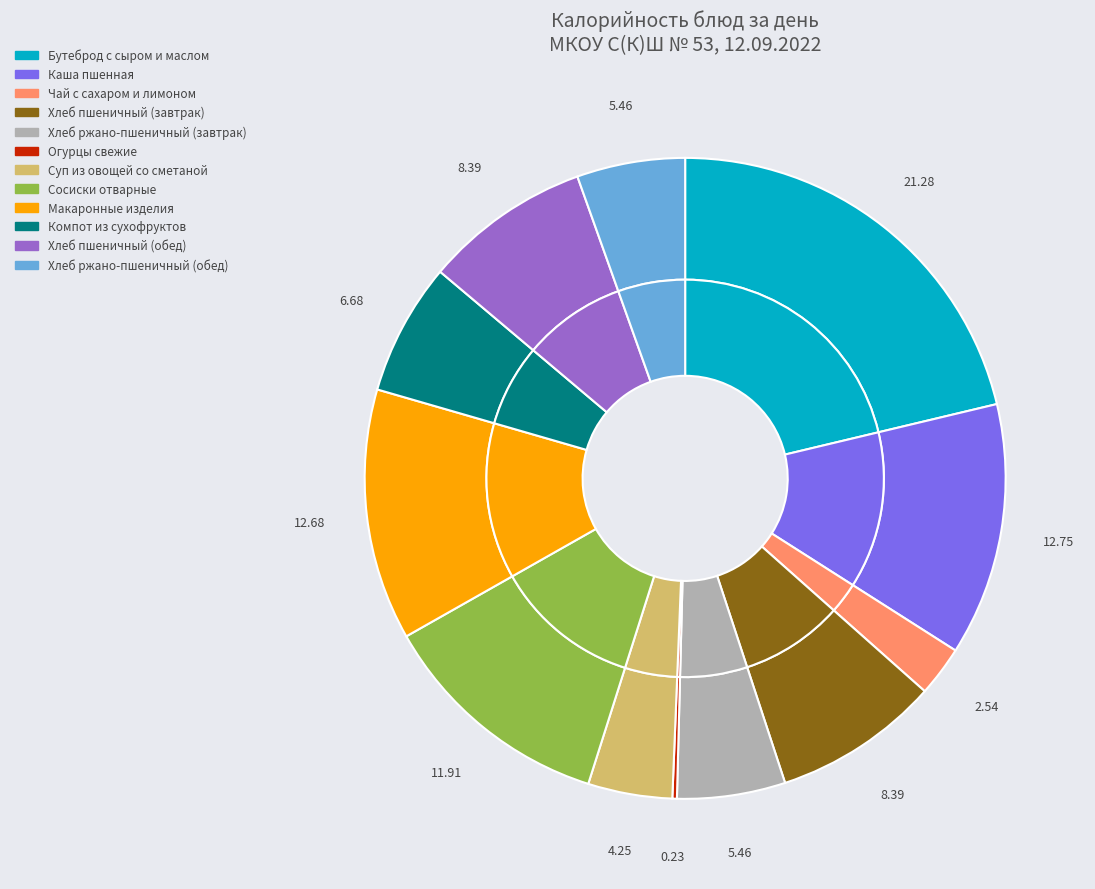

The Хлеб ржано-пшеничный (завтрак) slice represents 1% of the pie. True or false?

False